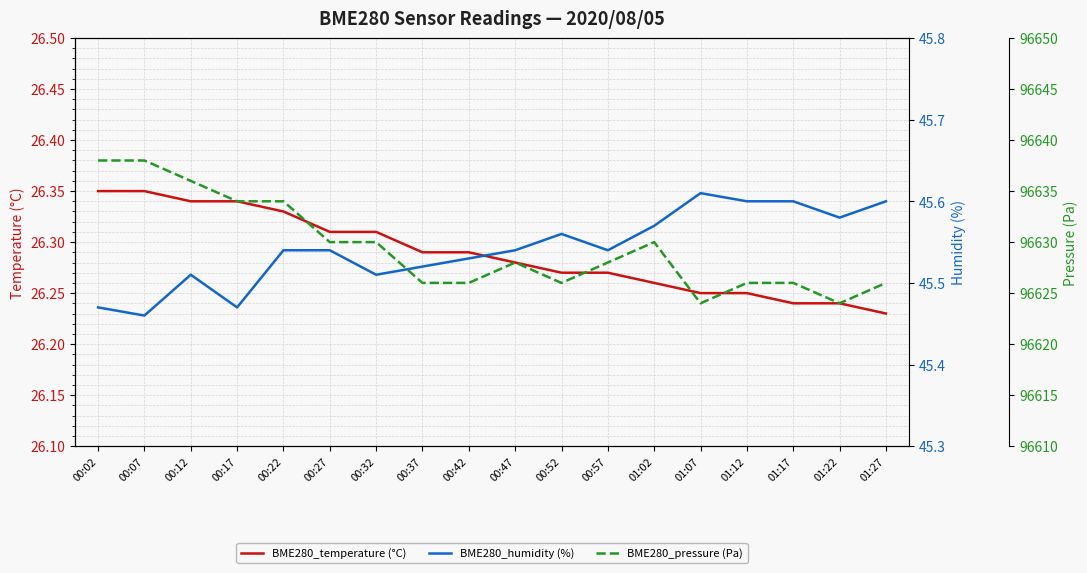

What is the sum of all BME280_temperature (°C) values?

473.2